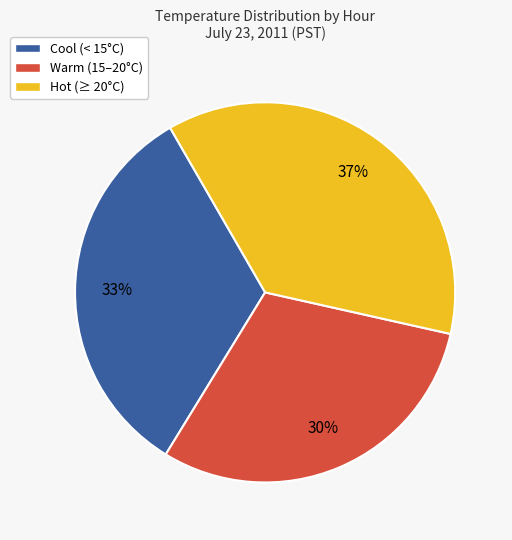

Count the number of slices in the pie.

3